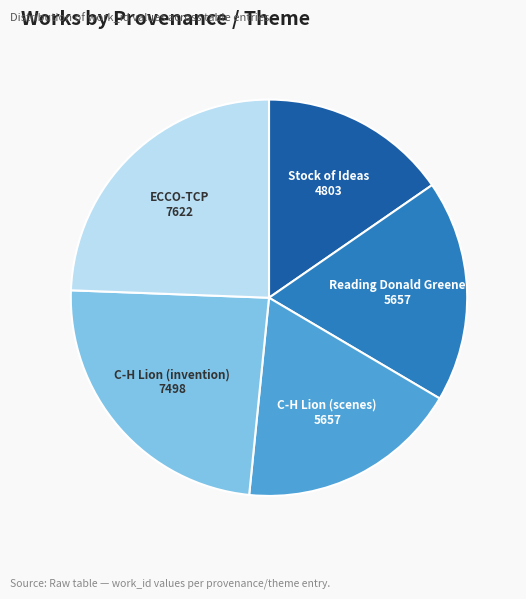

Is there any slice that represents more than half of the pie?

No